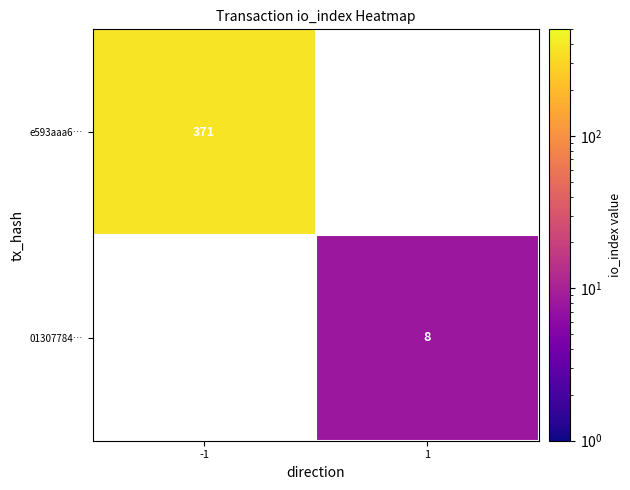

At how many categories does at least one series exceed 348?

1